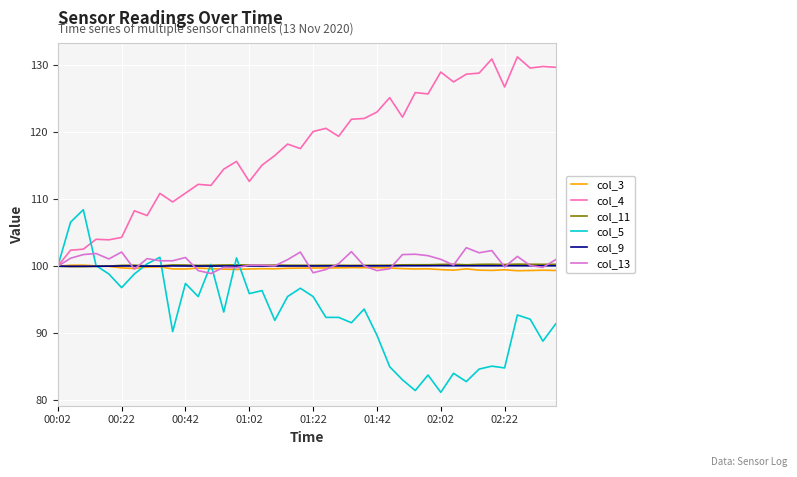

What is the lowest value of the col_9 series?

100.0